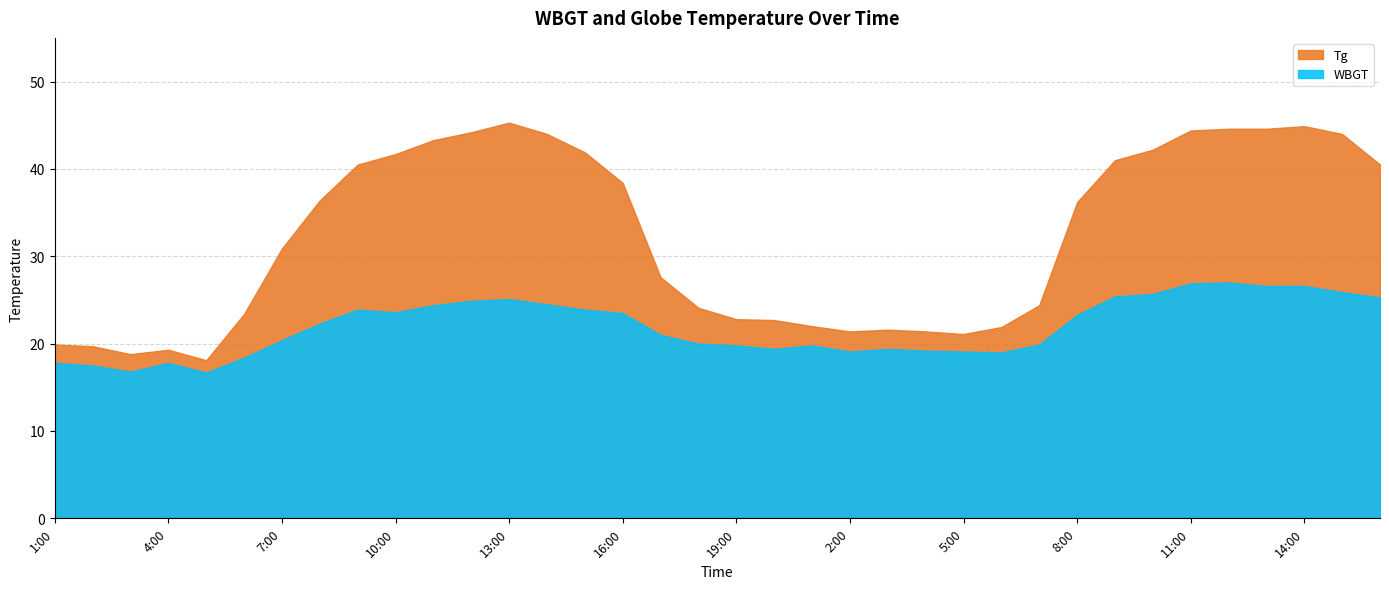

In WBGT, how many points are lower than both neighbors (excluding endpoints)?

6